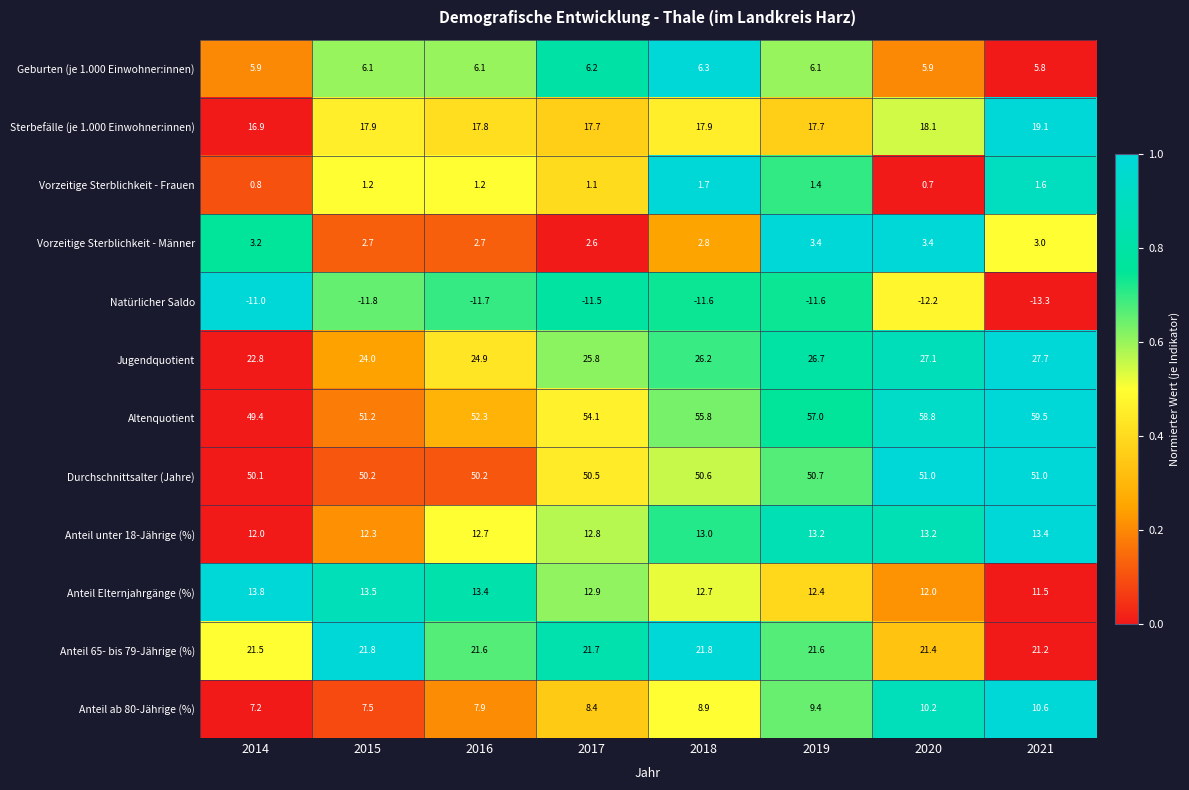

Is the value of Anteil unter 18-Jährige (%) at 2020 greater than the value of Anteil 65- bis 79-Jährige (%) at 2021?

No